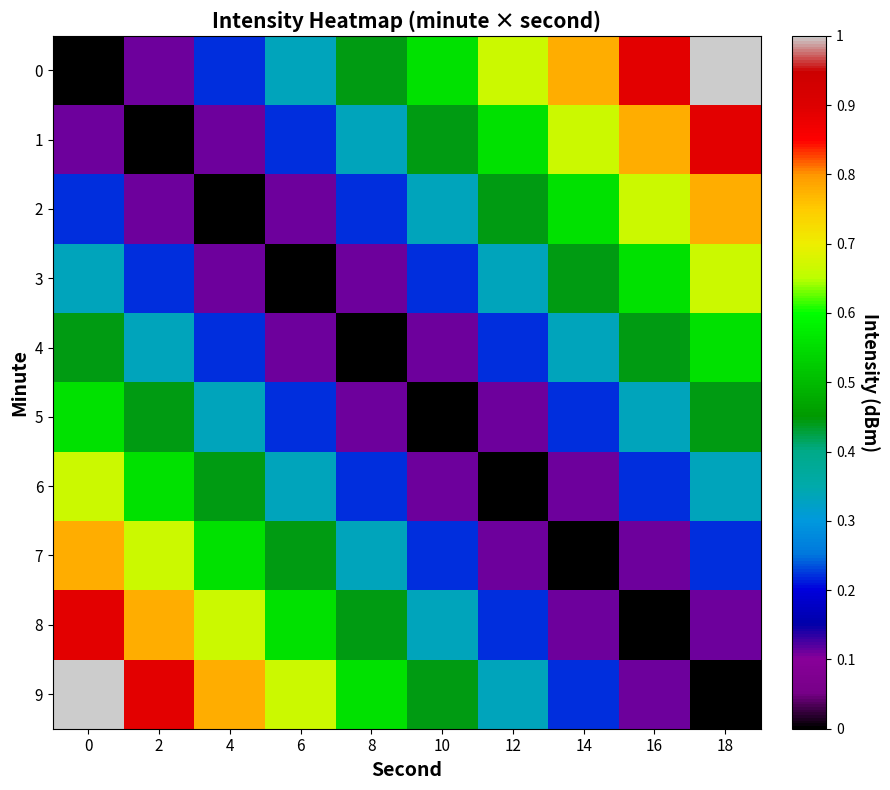

Between 18 and 0, which is larger?

18